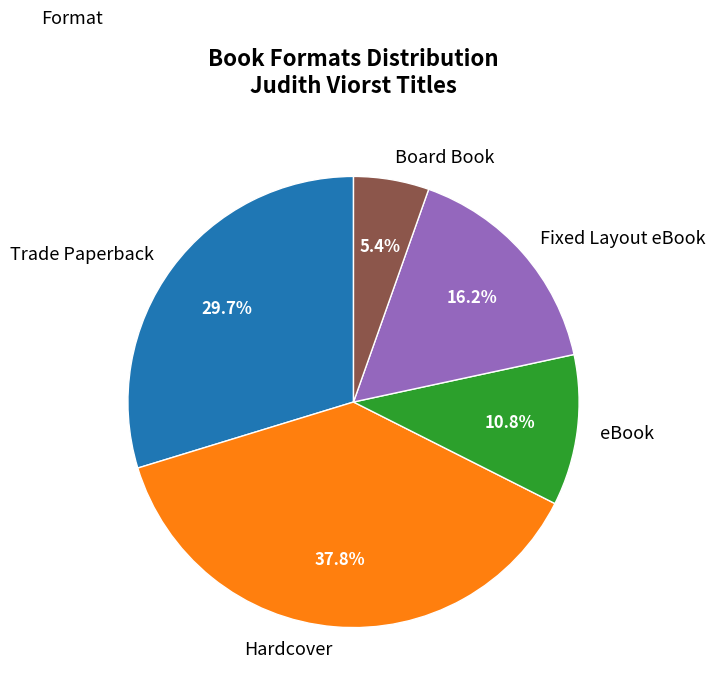

Which slice is the largest?

Hardcover